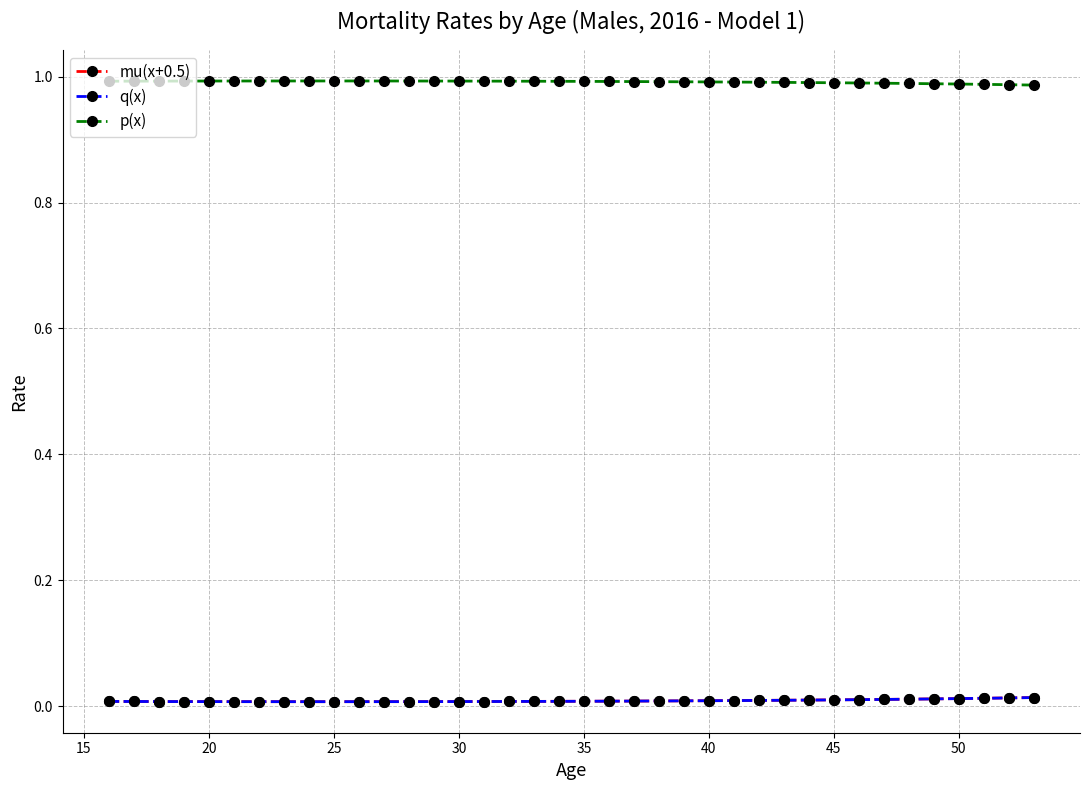

True or false: p(x) and q(x) cross at least once.

False